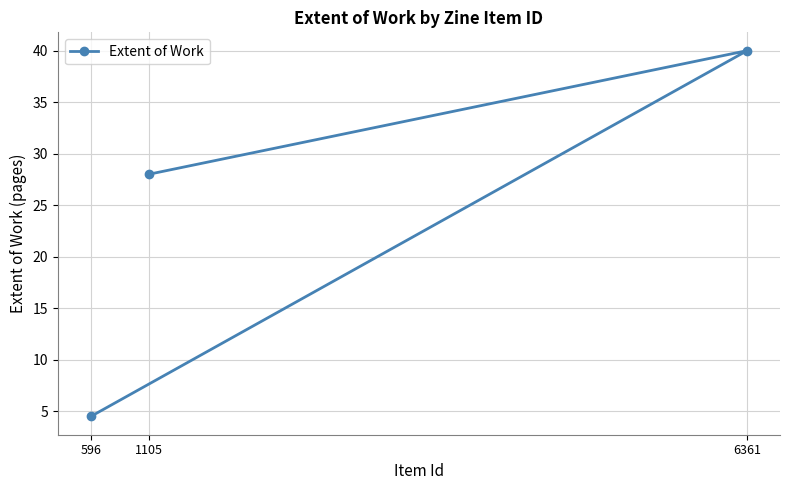

What position from the right is 596?

3